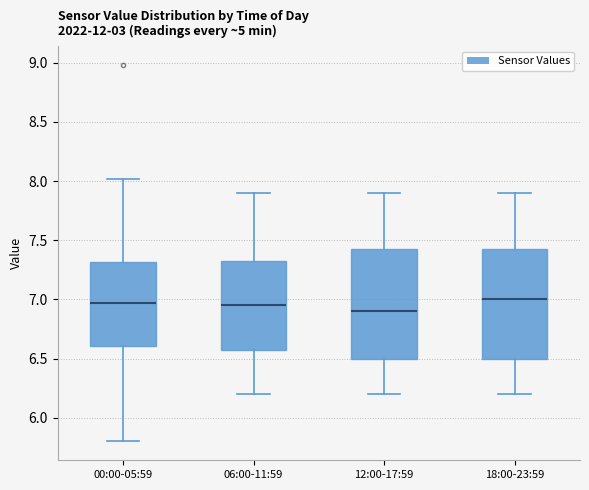

Where does the upper whisker of the box for 12:00-17:59 end on the y-axis? The values are not printed on the chart, so give them approximately, as read against the axis.

7.90